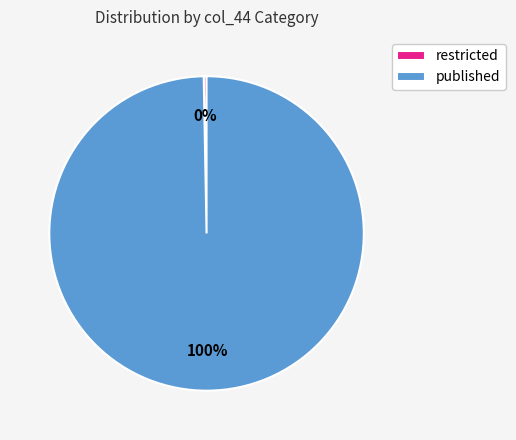

What is the largest slice in the pie chart?

published